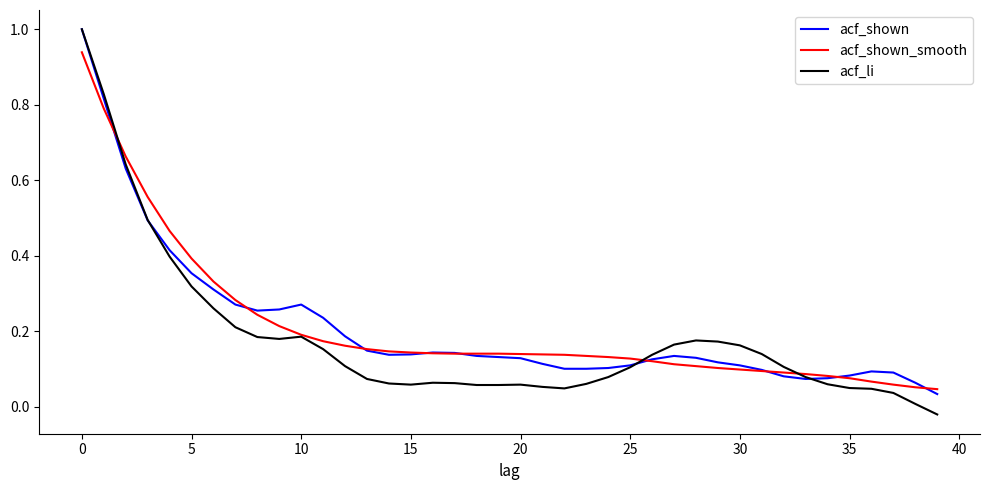

What is the highest value of the acf_li series?

1.0